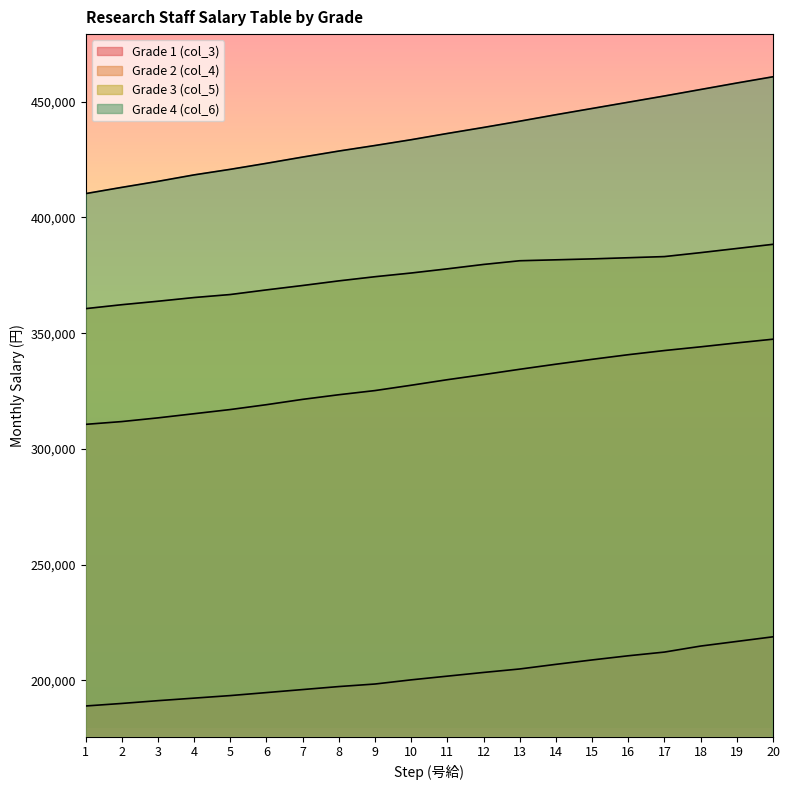

List the labels in order of Grade 3 (col_5) value, smallest first.

1, 2, 3, 4, 5, 6, 7, 8, 9, 10, 11, 12, 13, 14, 15, 16, 17, 18, 19, 20